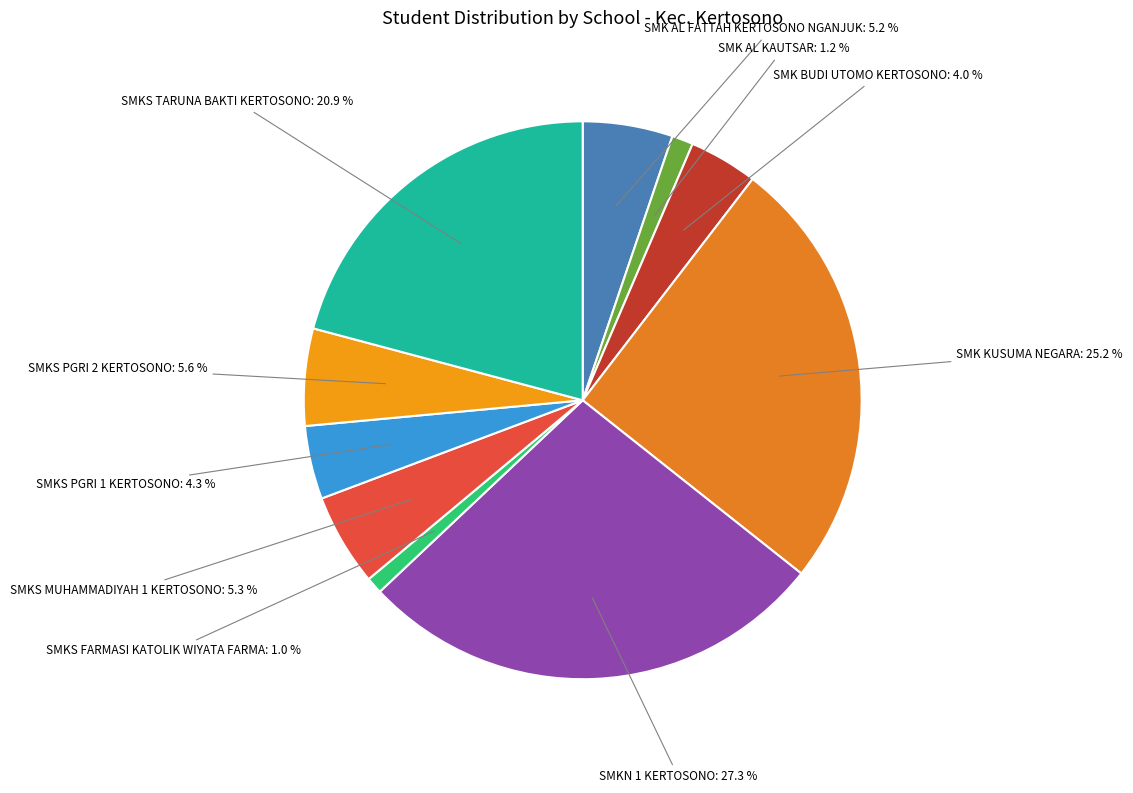

Count the number of slices in the pie.

10